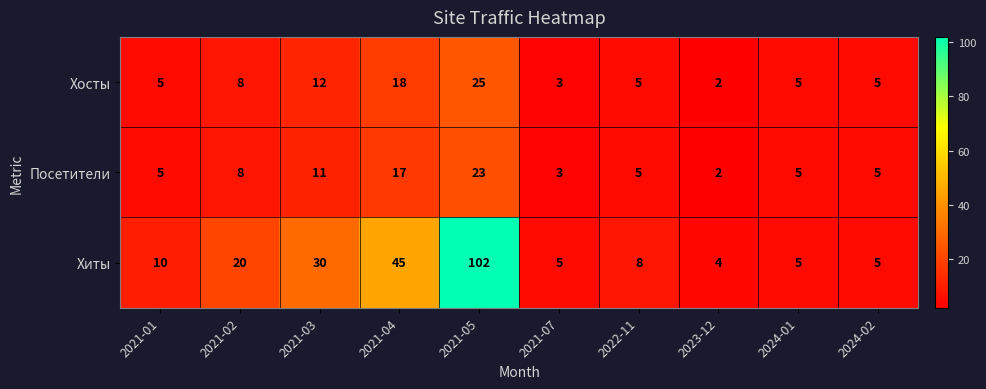

What is the difference between the highest and lowest values at 2021-04?

28